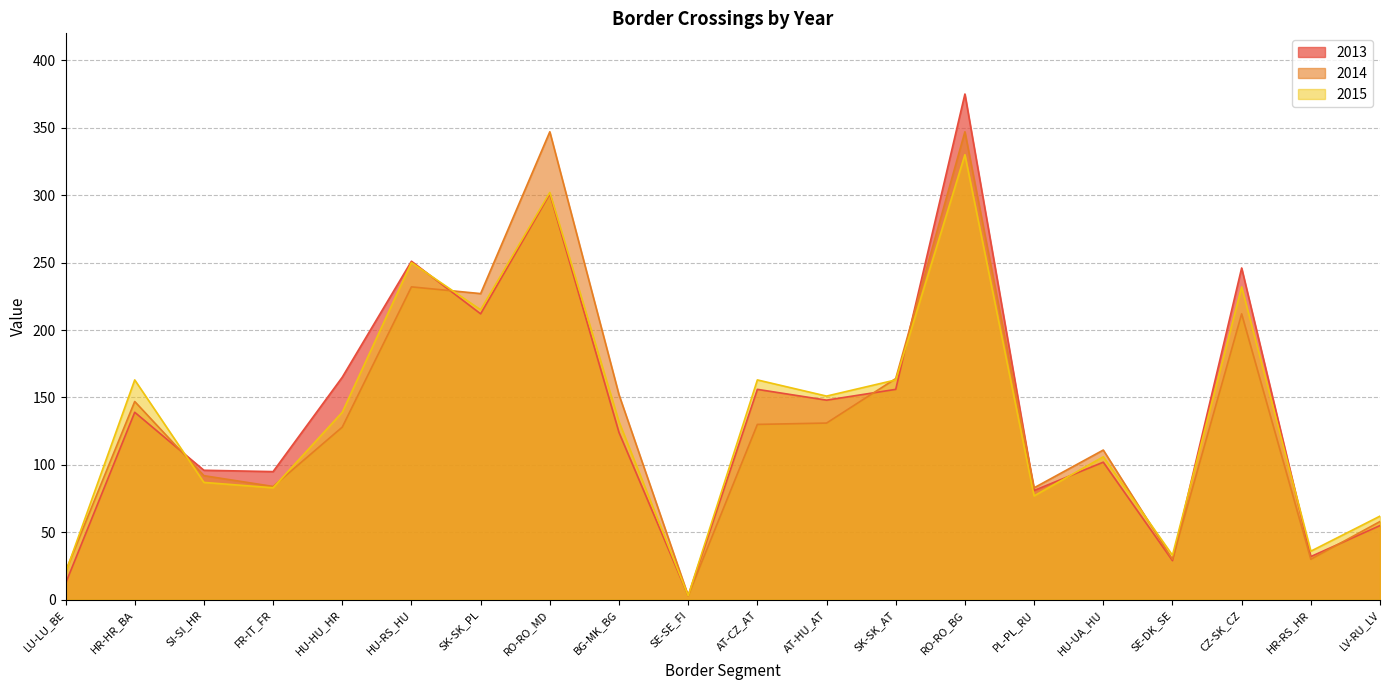

At which category does the chart reach its peak across all series?

RO-RO_BG